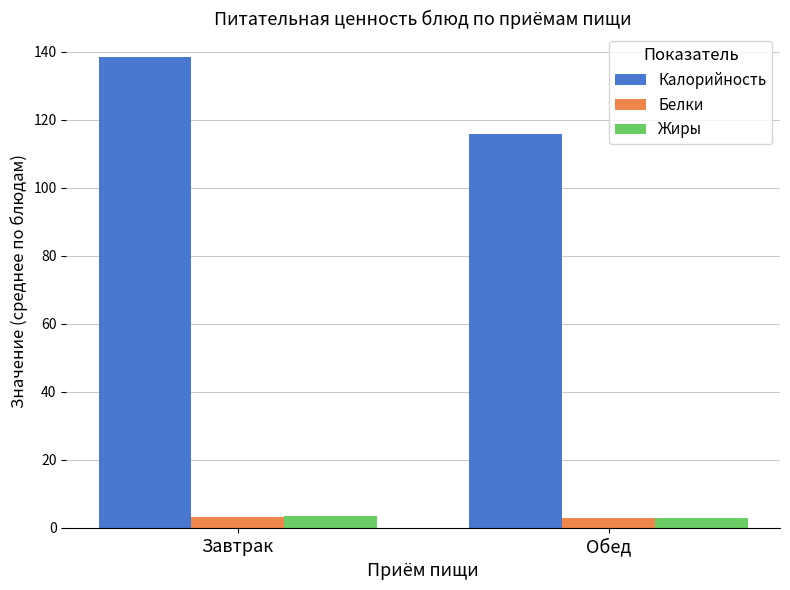

What is the difference between the highest and lowest values at Завтрак?

135.2